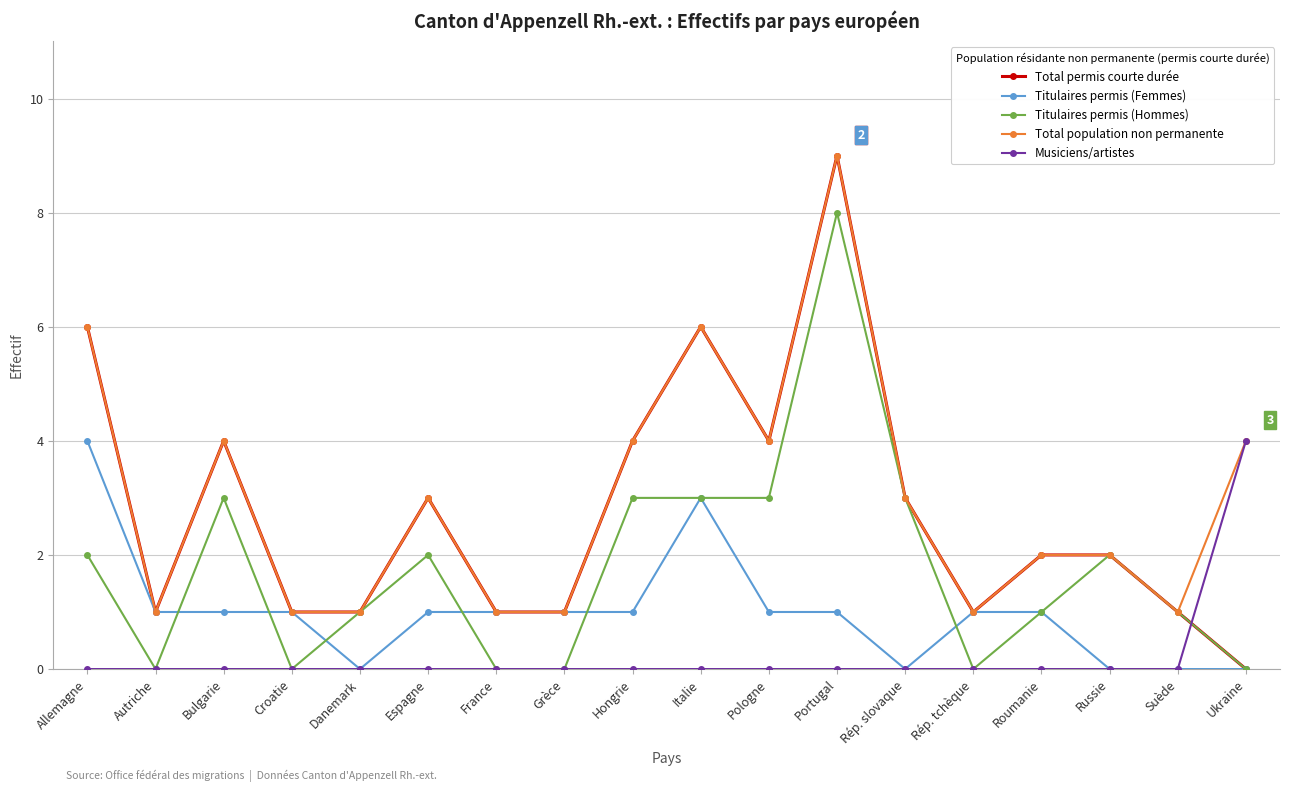

Which series has the largest total across all categories?

Total population non permanente